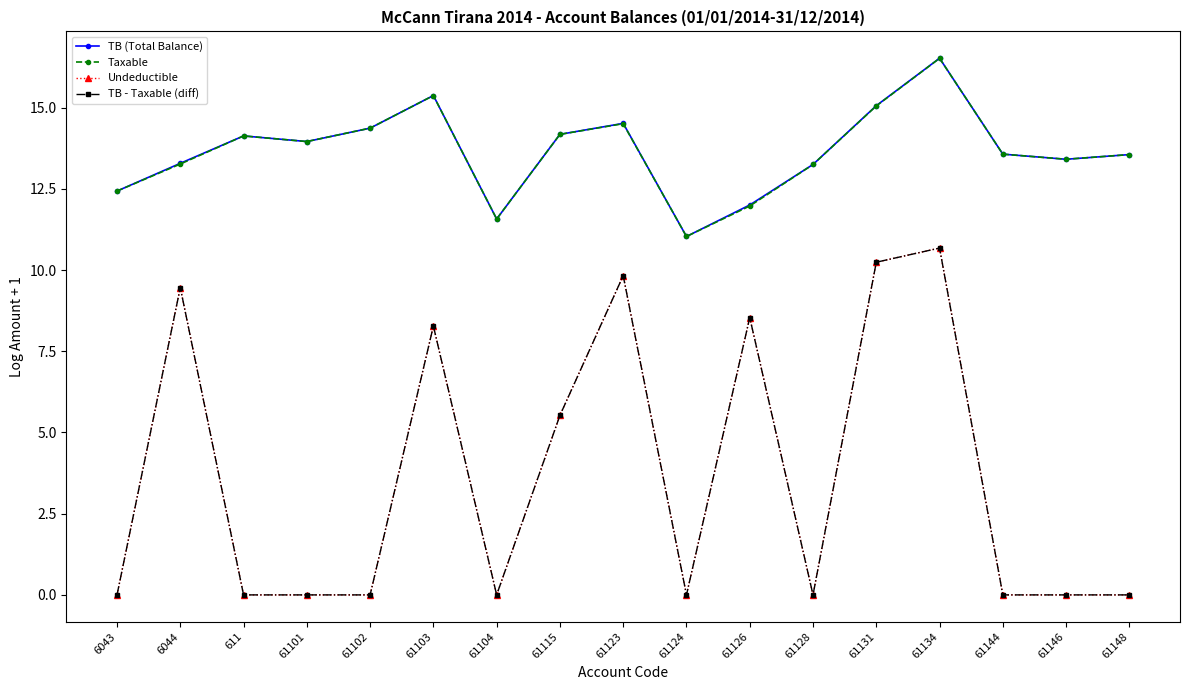

Is it true that Undeductible equals 7.0 at 61101?

False